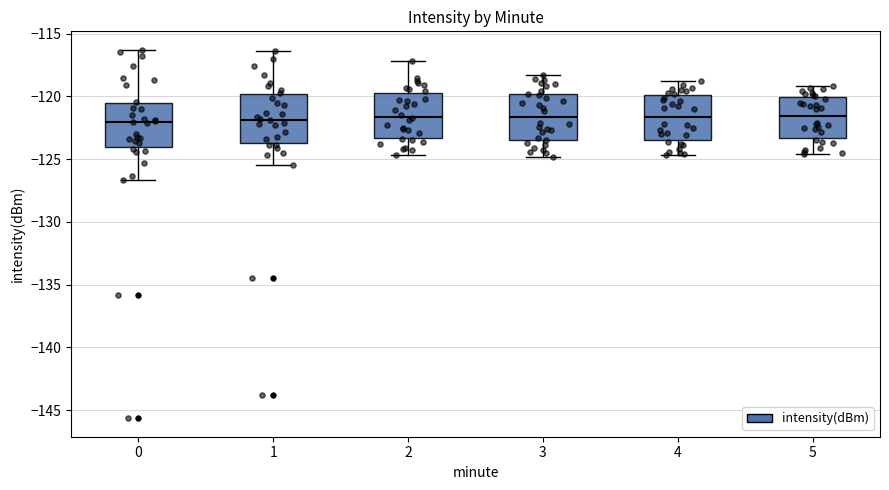

Reading left to right, read every box against the y-axis: the position of its median line, the range the box covers, and the ends of its whiskers. The values are not printed on the chart, so give them approximately, as read against the axis.

0: median -122.0, box -124.0 to -120.5, whiskers -126.5 to -116.5
1: median -122.0, box -123.5 to -120.0, whiskers -125.5 to -116.5
2: median -121.5, box -123.5 to -119.5, whiskers -124.5 to -117.0
3: median -121.5, box -123.5 to -120.0, whiskers -125.0 to -118.5
4: median -121.5, box -123.5 to -120.0, whiskers -124.5 to -119.0
5: median -121.5, box -123.5 to -120.0, whiskers -124.5 to -119.0